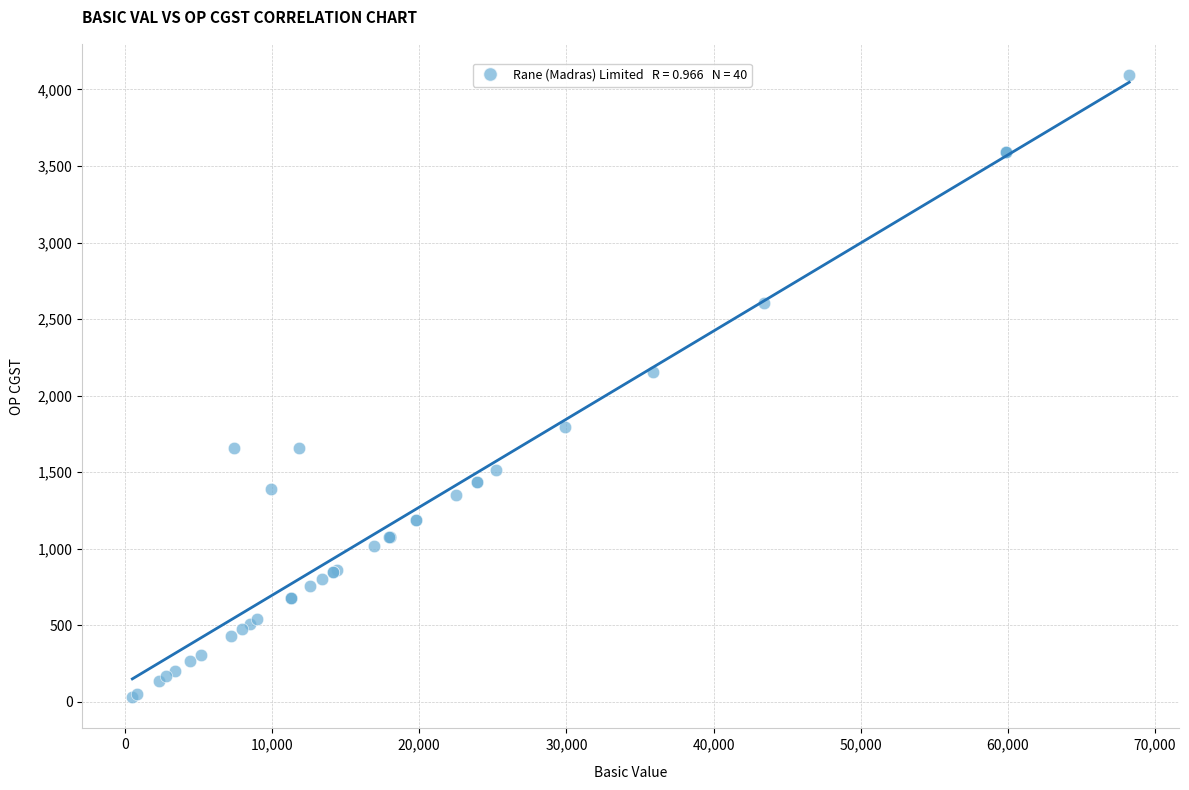

What Y value in the scatter plot is closest to 2062?

2155.0